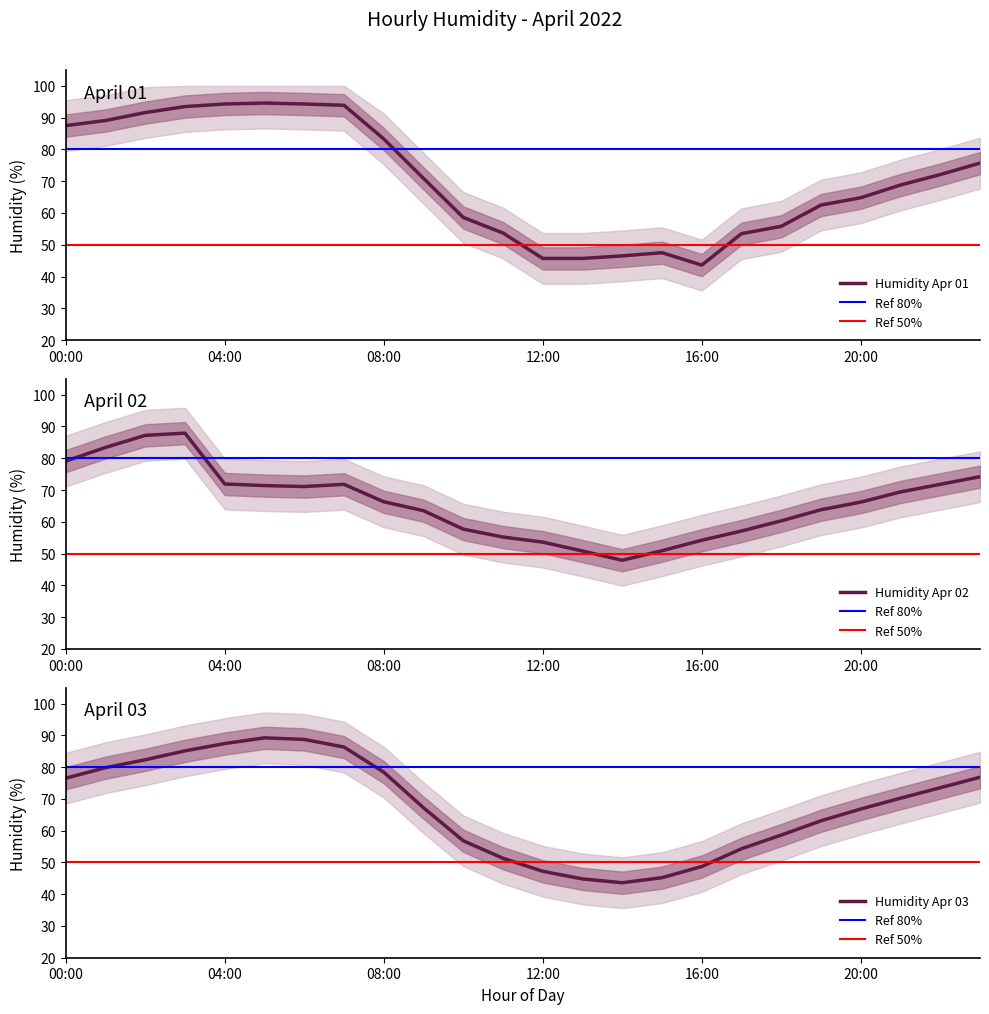

What value does the Apr 01 series have at 19:00?

62.5